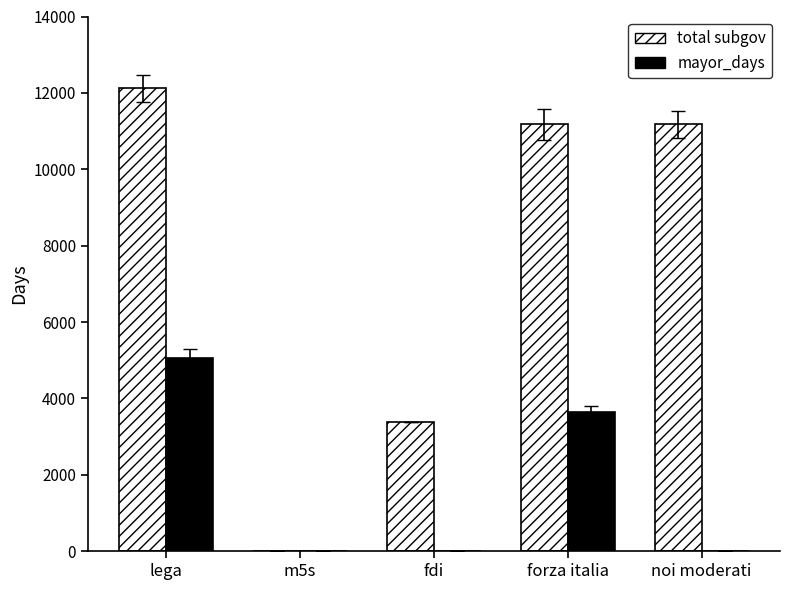

The total subgov series shows 11174 at forza italia. True or false?

True